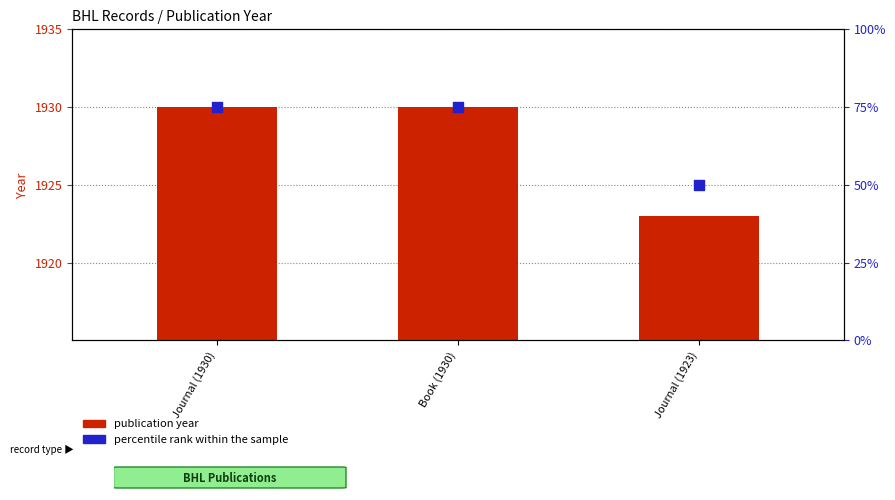

Which series contains the highest Y value?

publication year